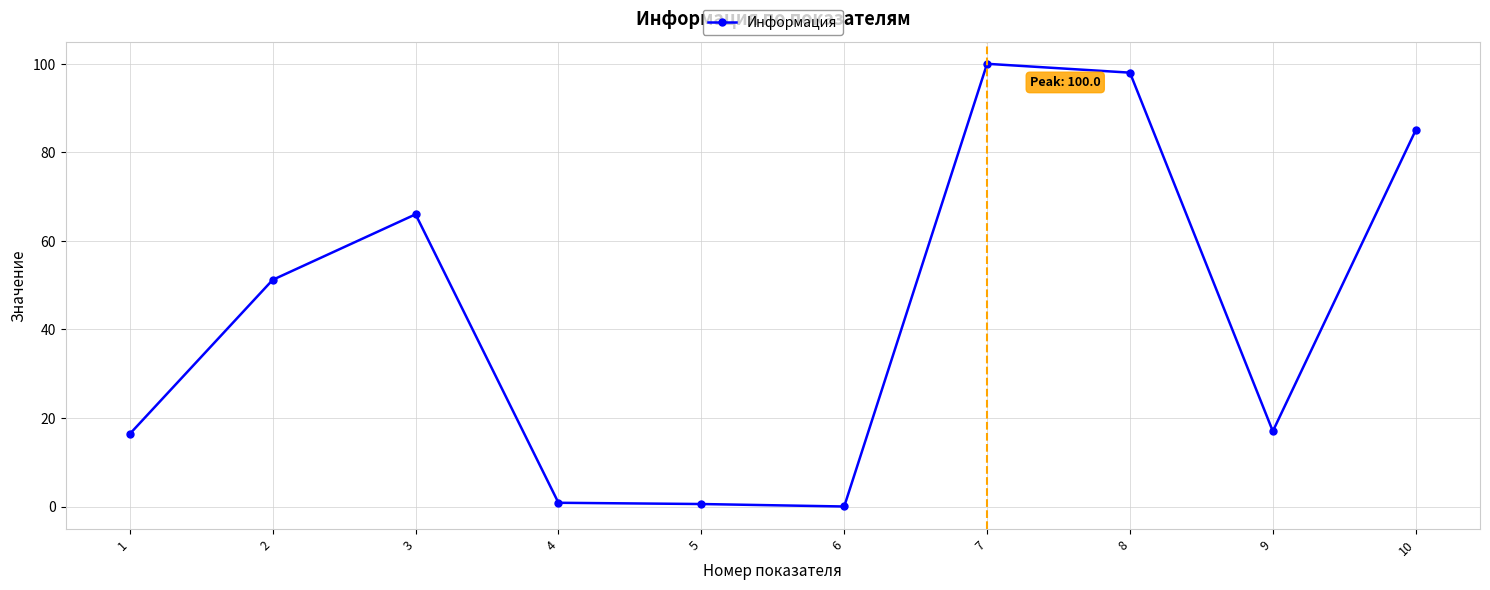

What is the change in value from 7 to 8?

-2.0